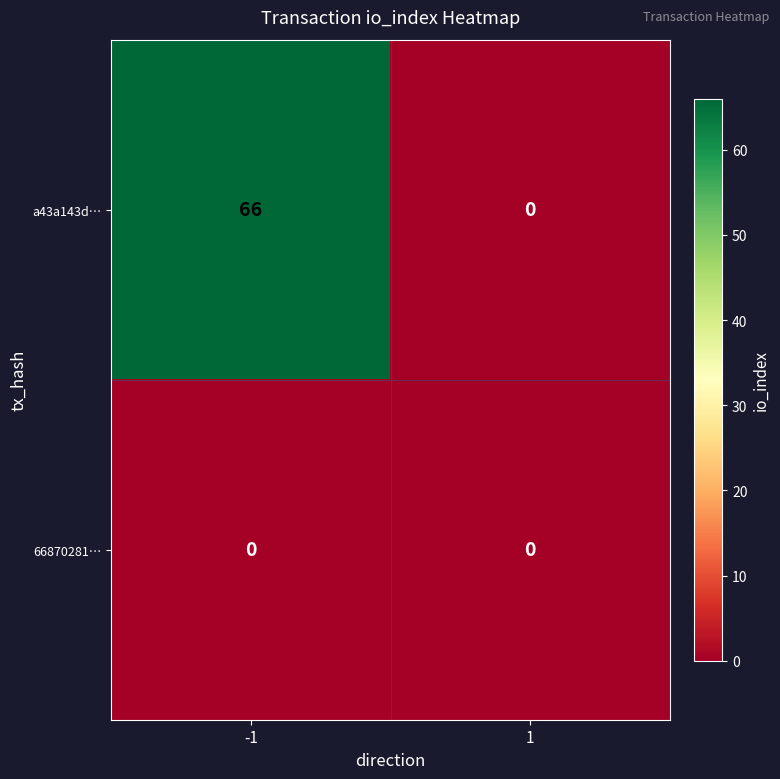

List the series in order of their overall mean, highest first.

a43a143d…, 66870281…